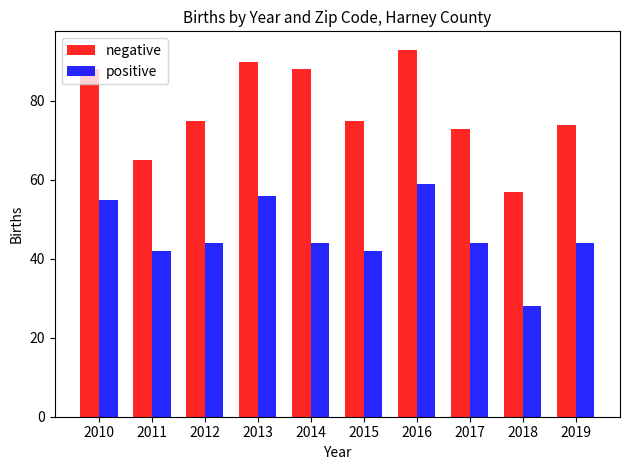

True or false: positive has a value of 73 at 2017.

False